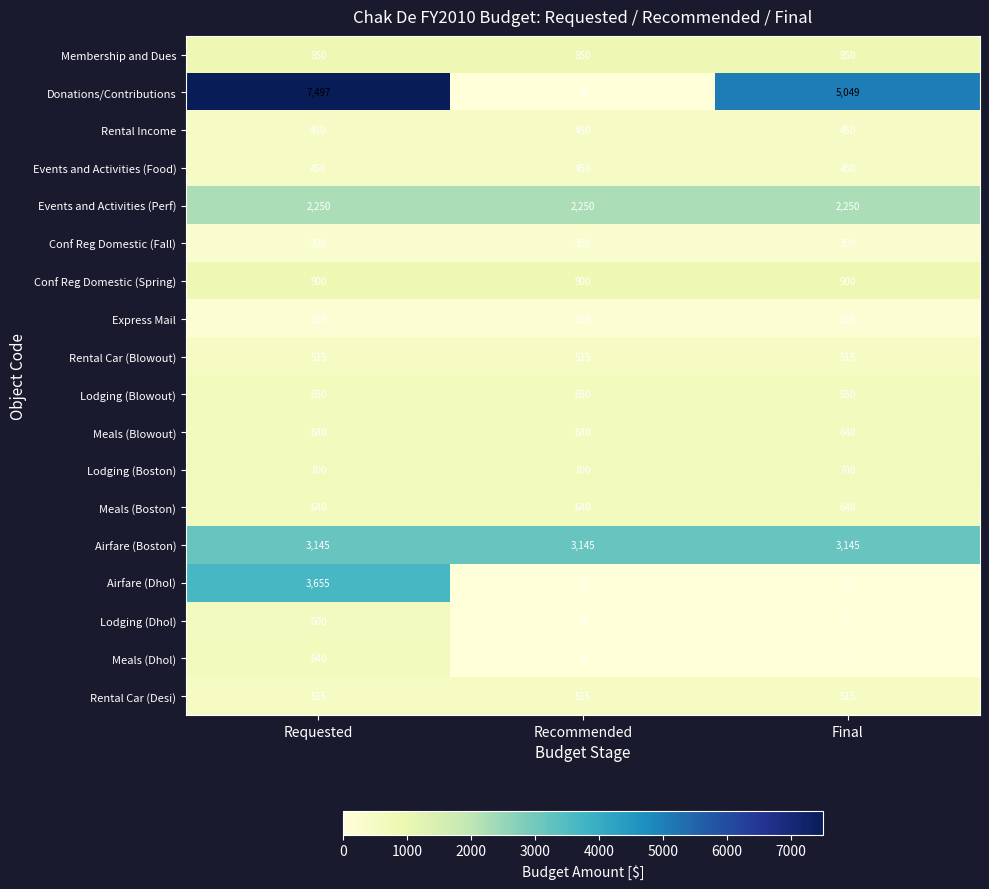

Between Requested and Final, which series saw the biggest shift?

Airfare (Dhol)